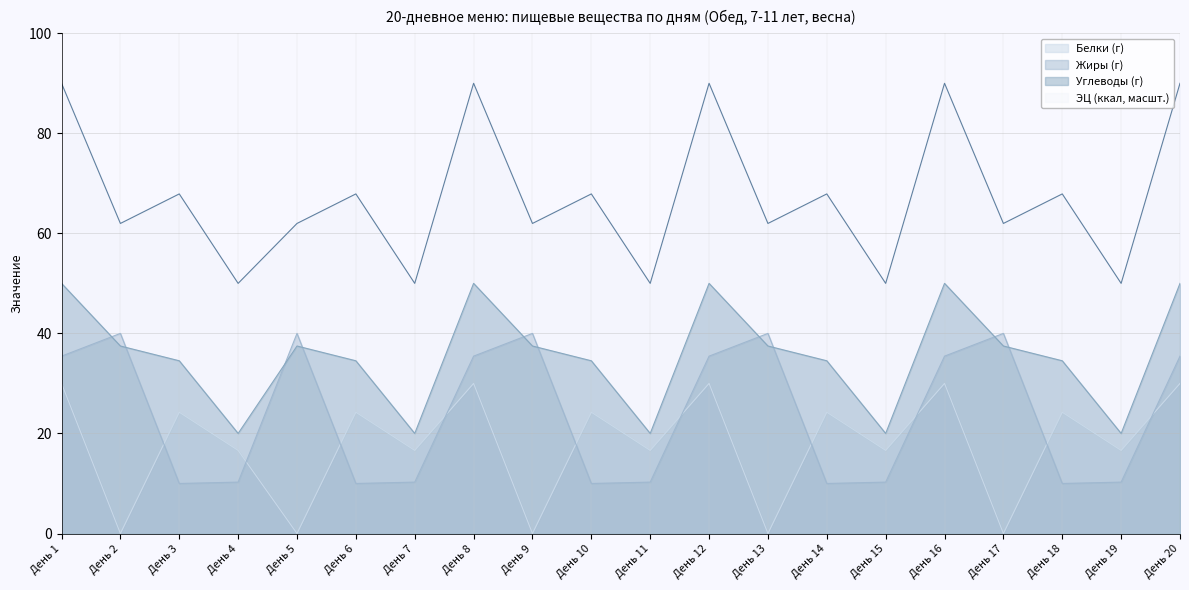

Rank the series by their maximum value, from lowest to highest.

Белки (г), Жиры (г), Углеводы (г), ЭЦ (ккал, масшт.)